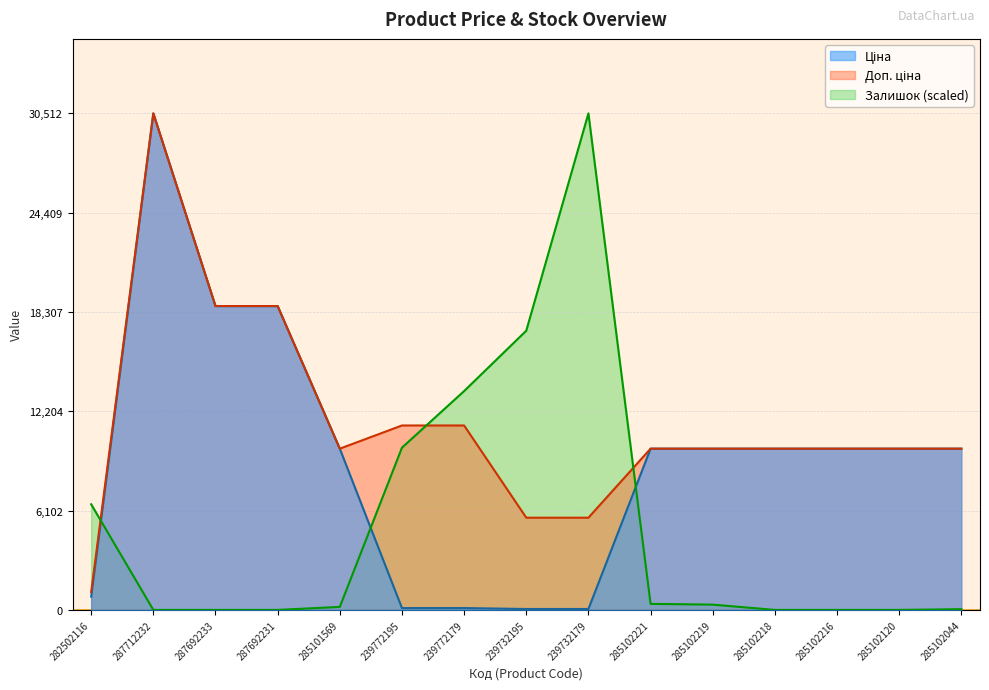

How many lines are shown in the chart?

3